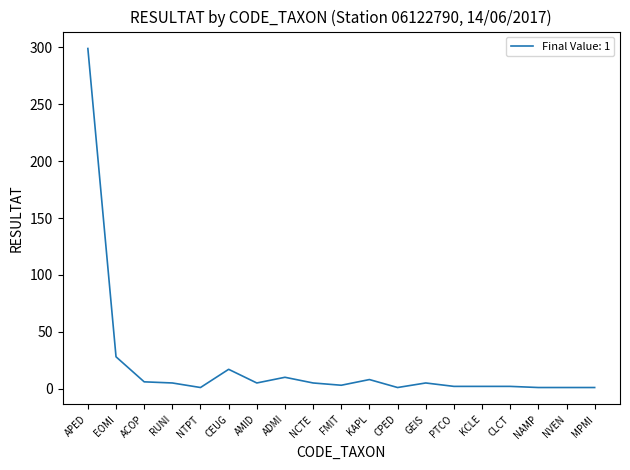

What is the greatest value displayed?

299